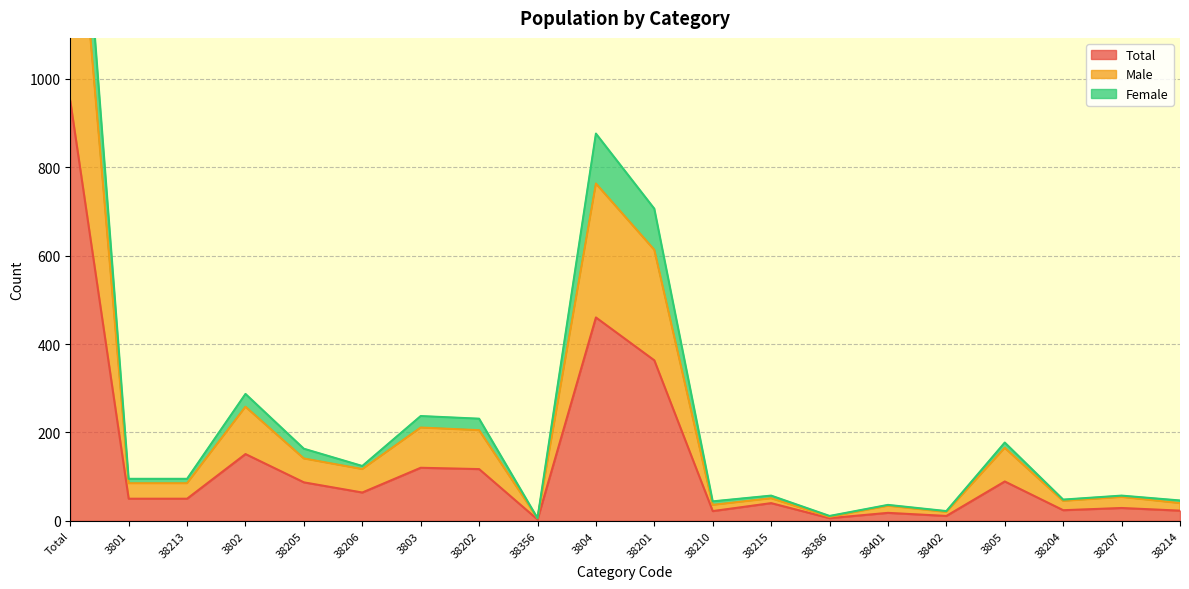

What are all the series names shown in the legend?

Total, Male, Female